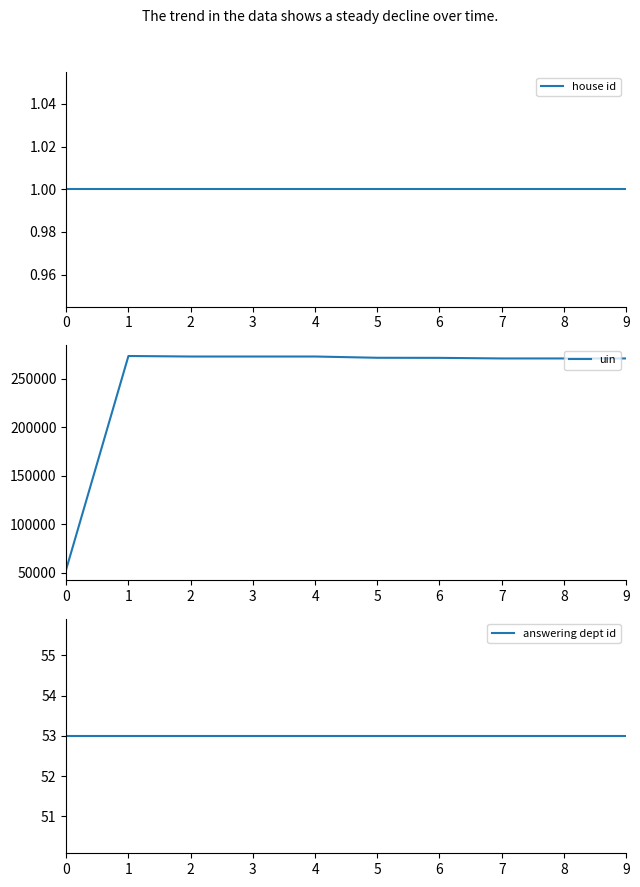

True or false: house id has more than 0 points higher than both neighbors.

False